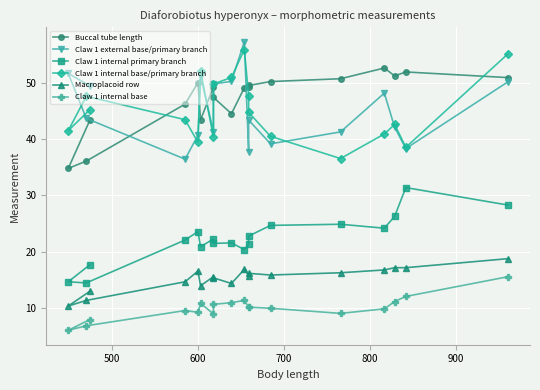

What are all the series names shown in the legend?

Buccal tube length, Claw 1 external base/primary branch, Claw 1 internal primary branch, Claw 1 internal base/primary branch, Macroplacoid row, Claw 1 internal base